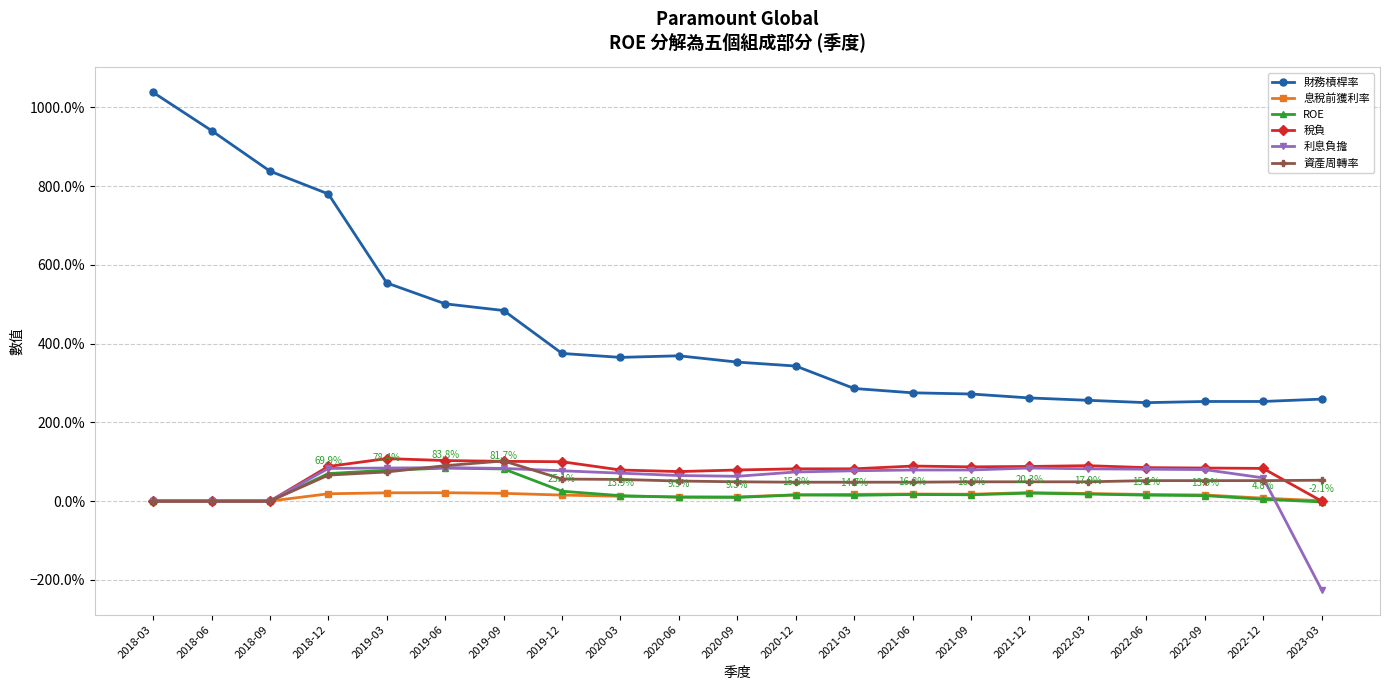

Where is ROE nearest to the value 0?

2018-03